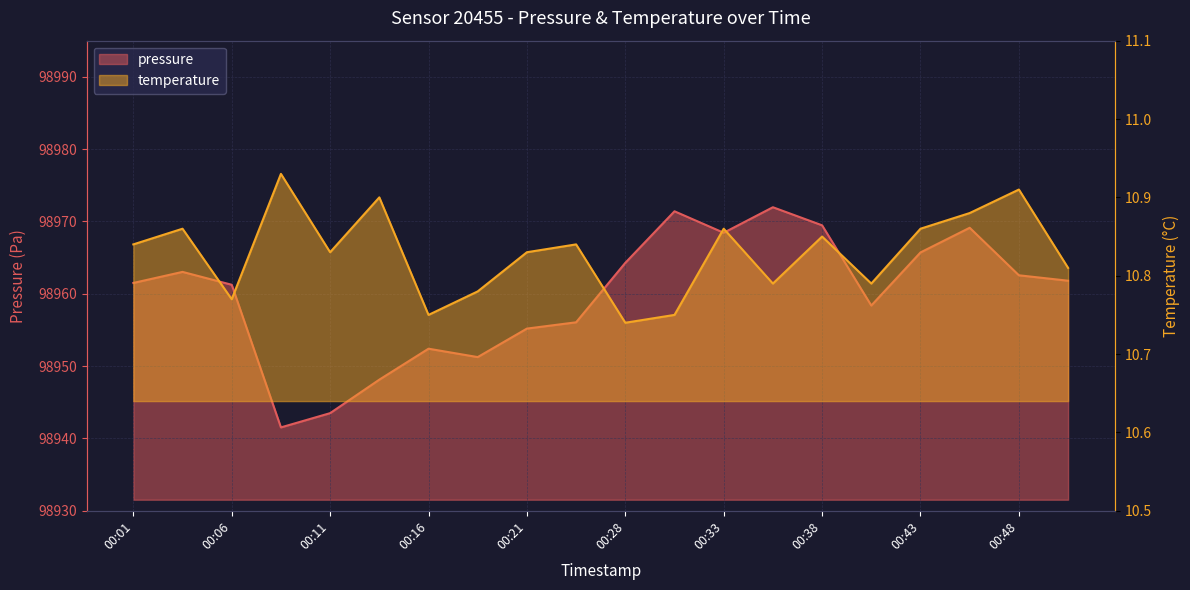

What is the difference between the second highest and minimum values in the pressure series?

29.9